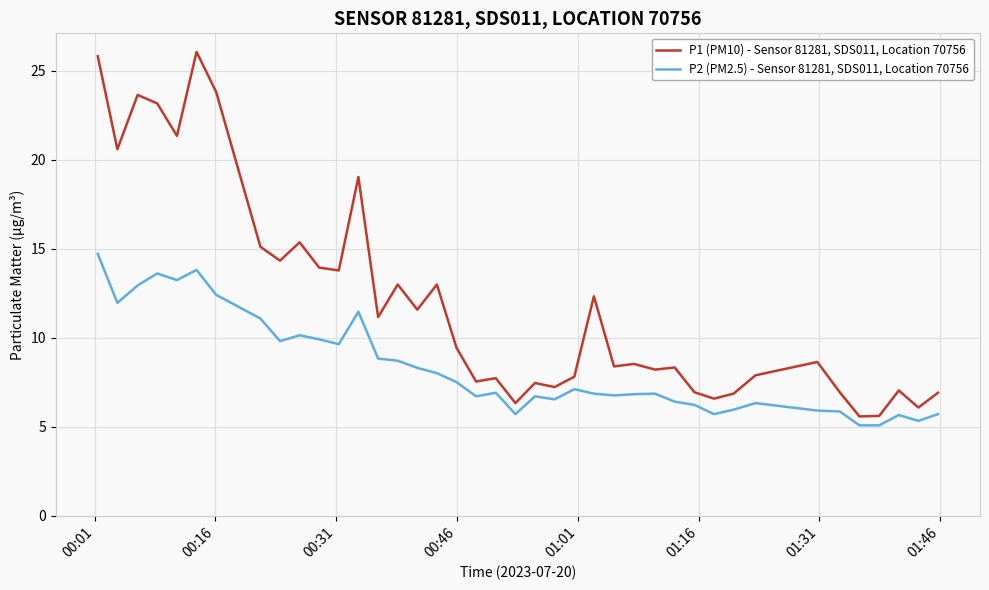

What is the highest value of the P2 (PM2.5) - Sensor 81281, SDS011, Location 70756 series?

14.7